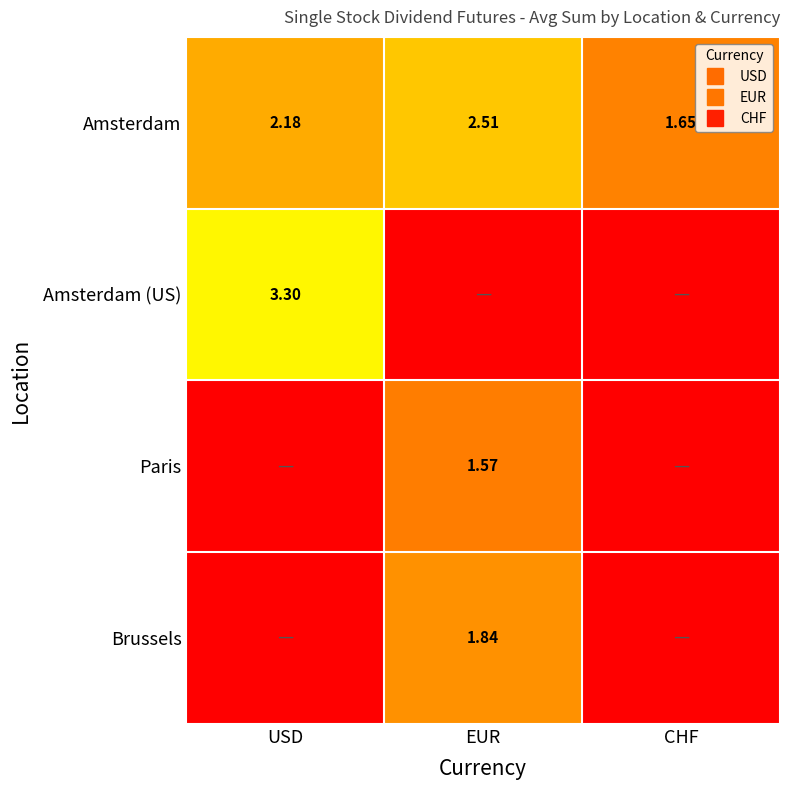

Is it true that Amsterdam (US) equals 0.0 at CHF?

True